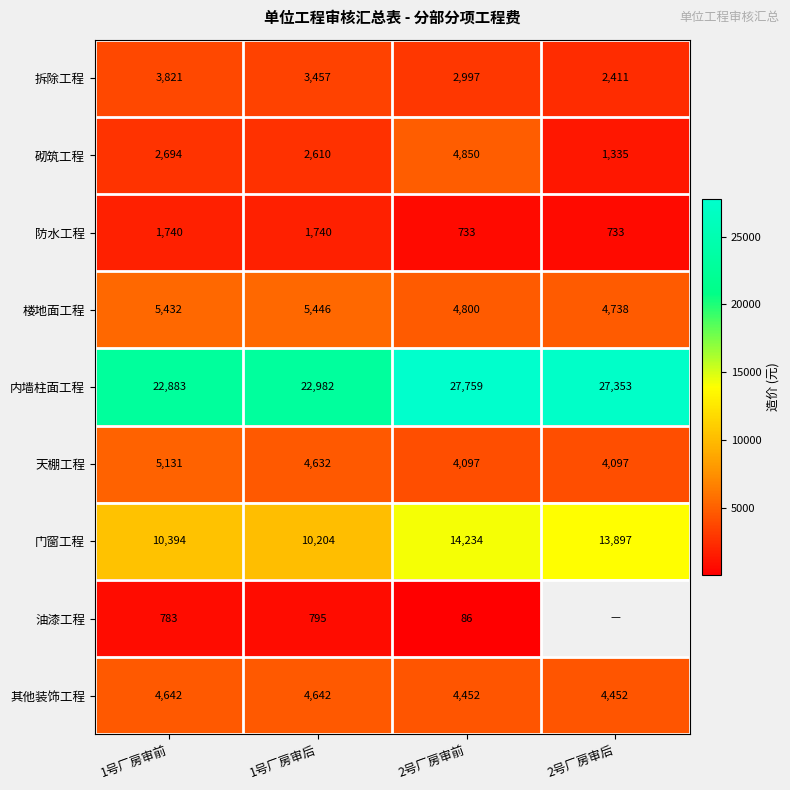

List the labels in order of 门窗工程 value, largest first.

2号厂房审前, 2号厂房审后, 1号厂房审前, 1号厂房审后